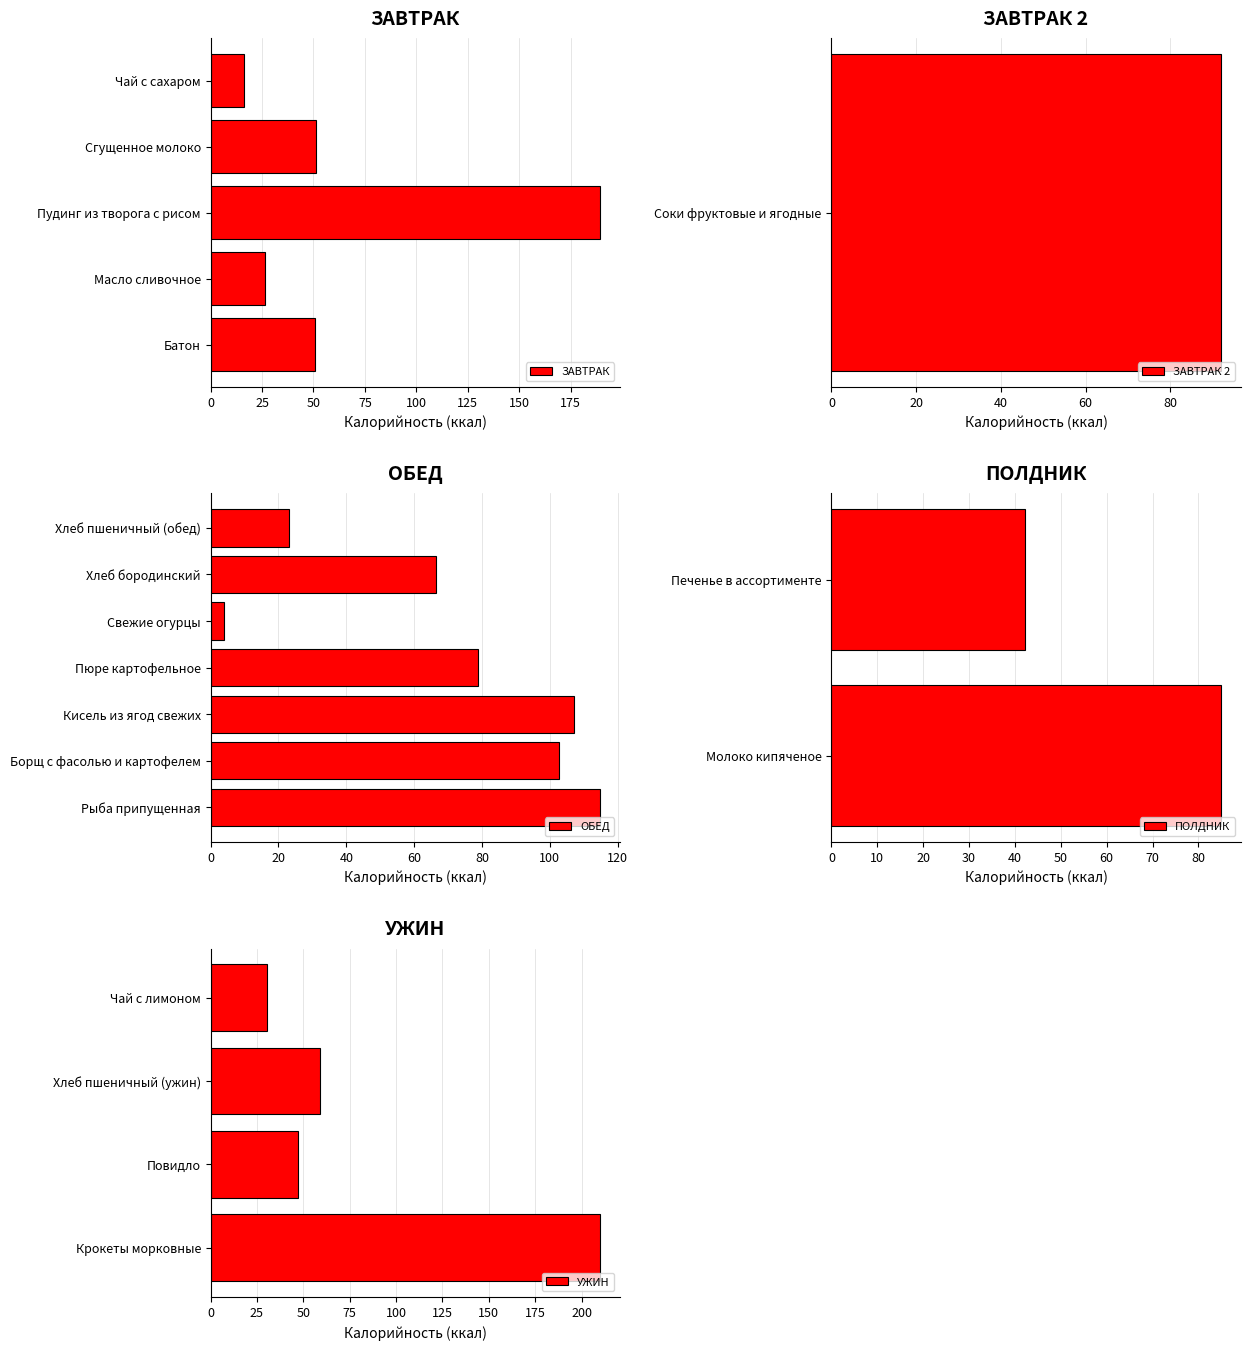

What is the label of the 17th bar from the left?

Повидло